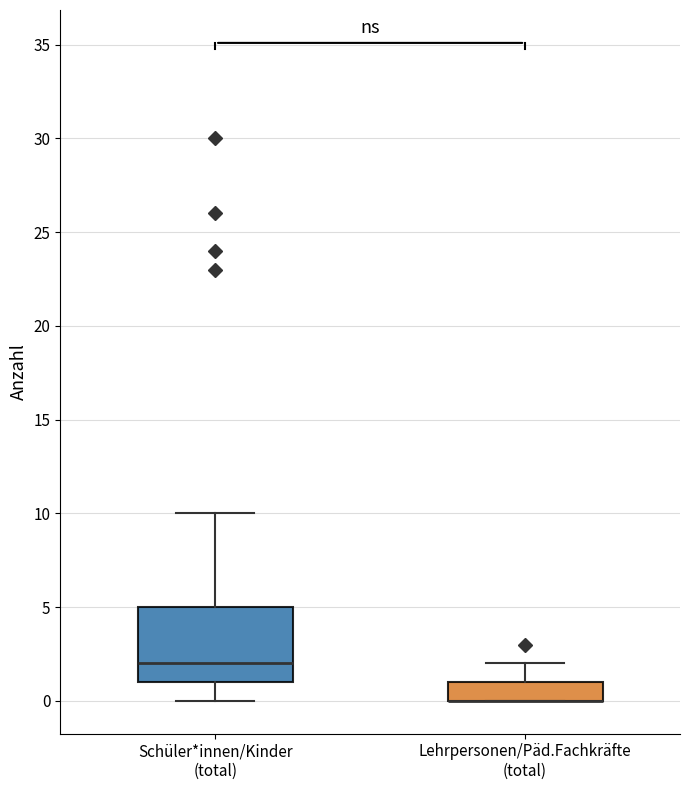

Reading left to right, transcribe this box plot: for each box, give where its median line is, the range the box spans, and where its two whiskers end, as read against the y-axis. The values are not printed on the chart, so give them approximately, as read against the axis.

Schüler*innen/Kinder (total): median 2, box 1 to 5, whiskers 0 to 10
Lehrpersonen/Päd.Fachkräfte (total): median 0 (drawn on the box's lower edge), box 0 to 1, whiskers 0 to 2